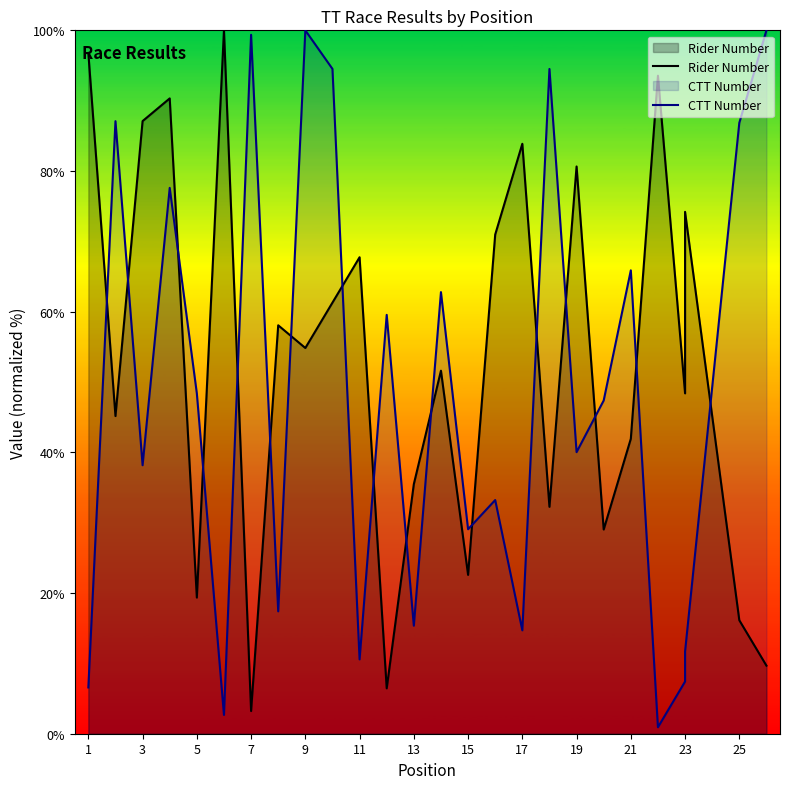

Does the chart have visible grid lines?

No